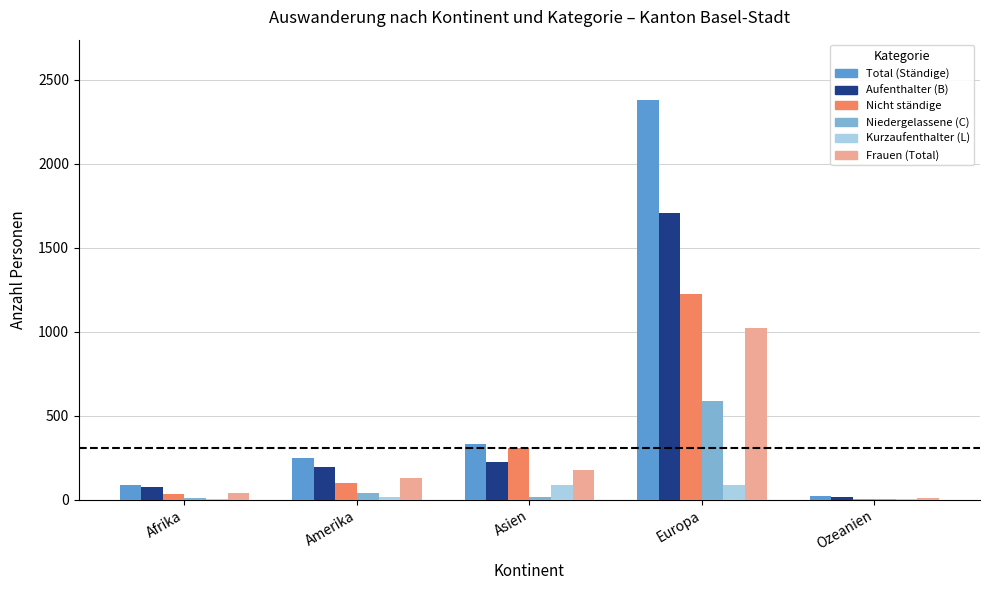

Between Asien and Ozeanien, which series saw the biggest shift?

Total (Ständige)